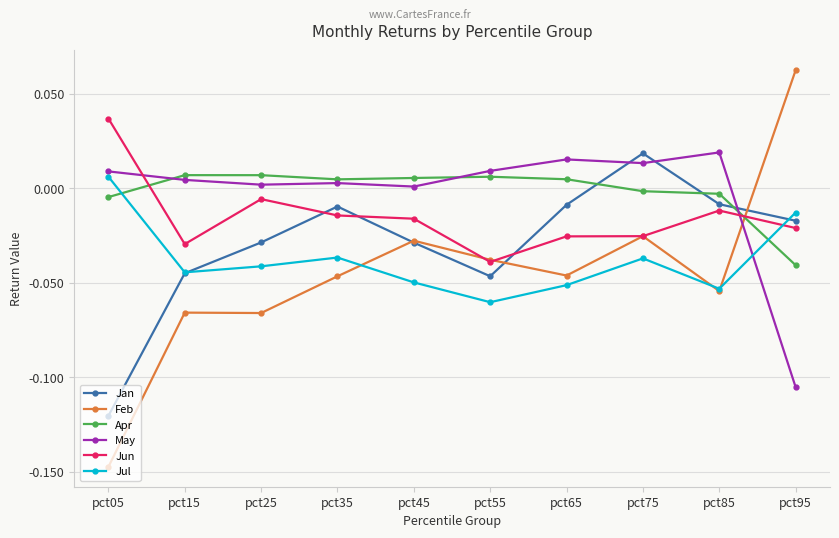

At pct25, list the series in order from smallest to largest.

Feb, Jul, Jan, Jun, May, Apr